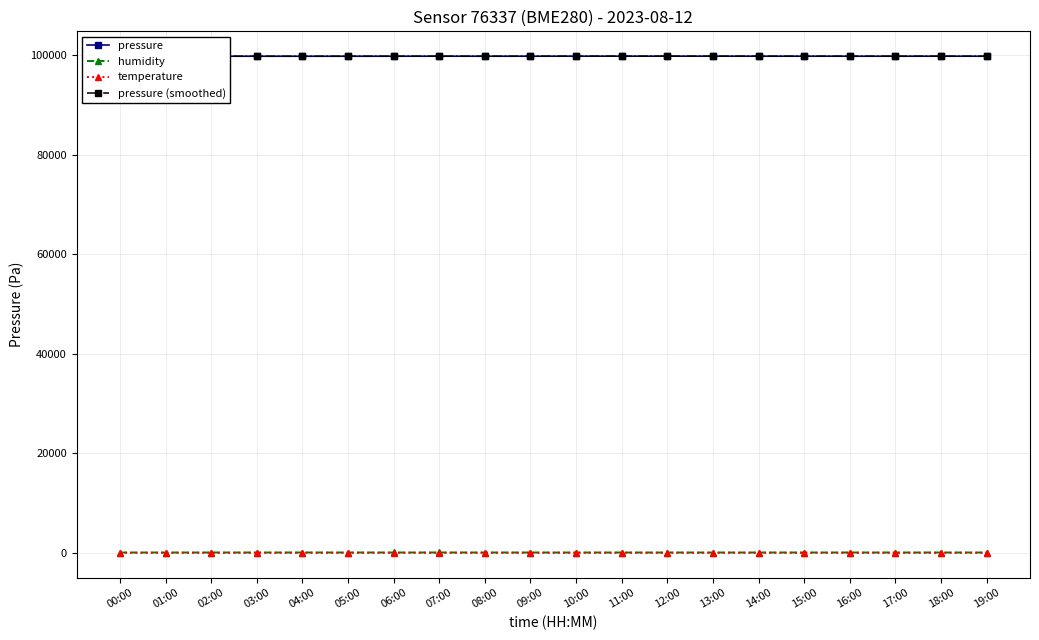

Between 18:00 and 06:00, which is larger?

18:00